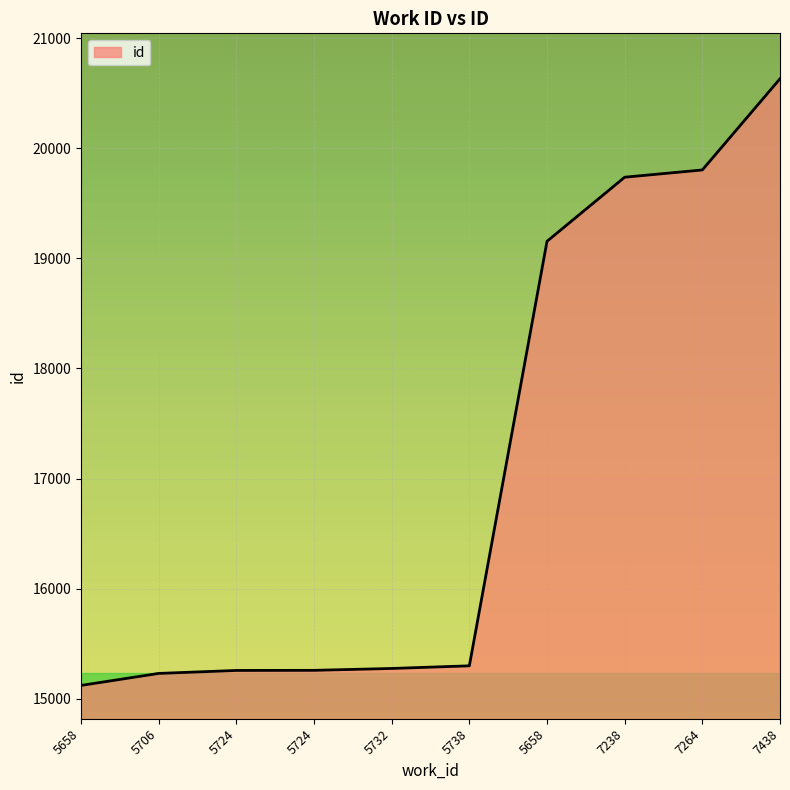

How many lines are shown in the chart?

1